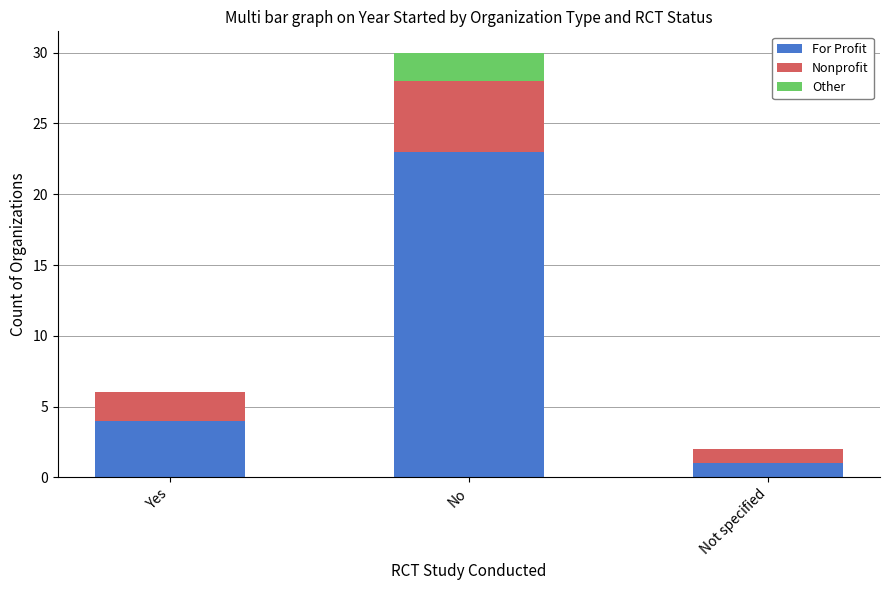

Count the number of categories in the chart.

3